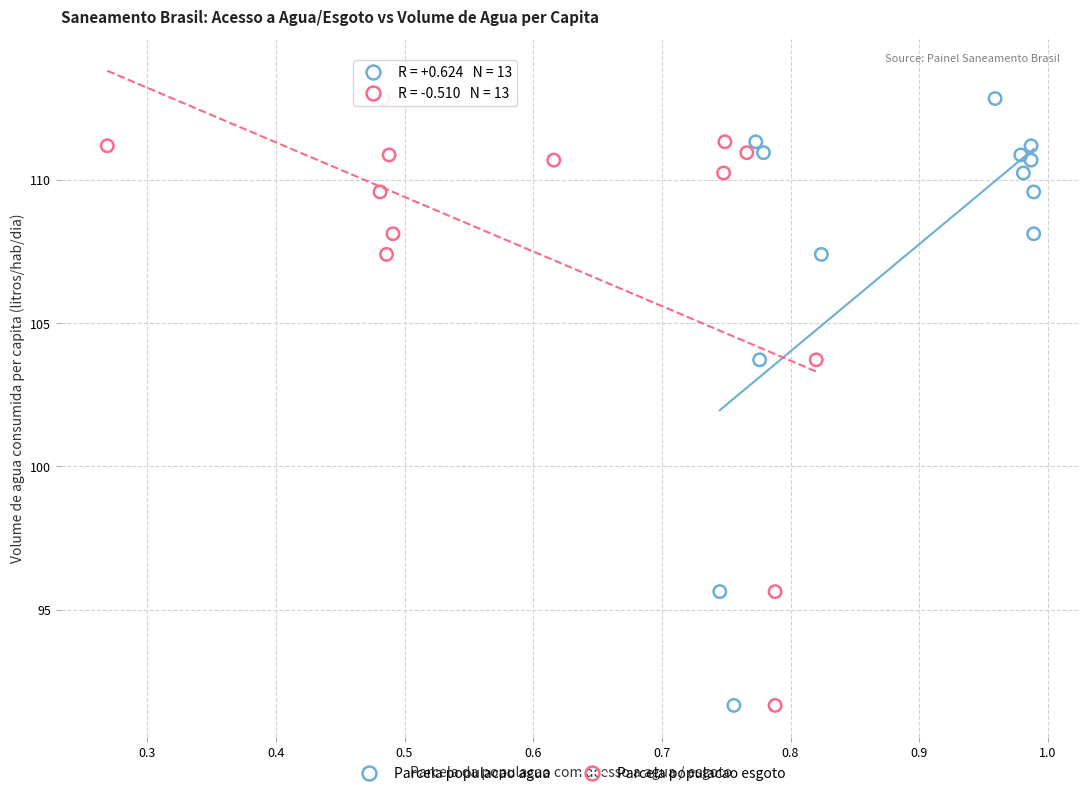

What are all the series names shown in the legend?

Parcela populacao agua, Parcela populacao esgoto